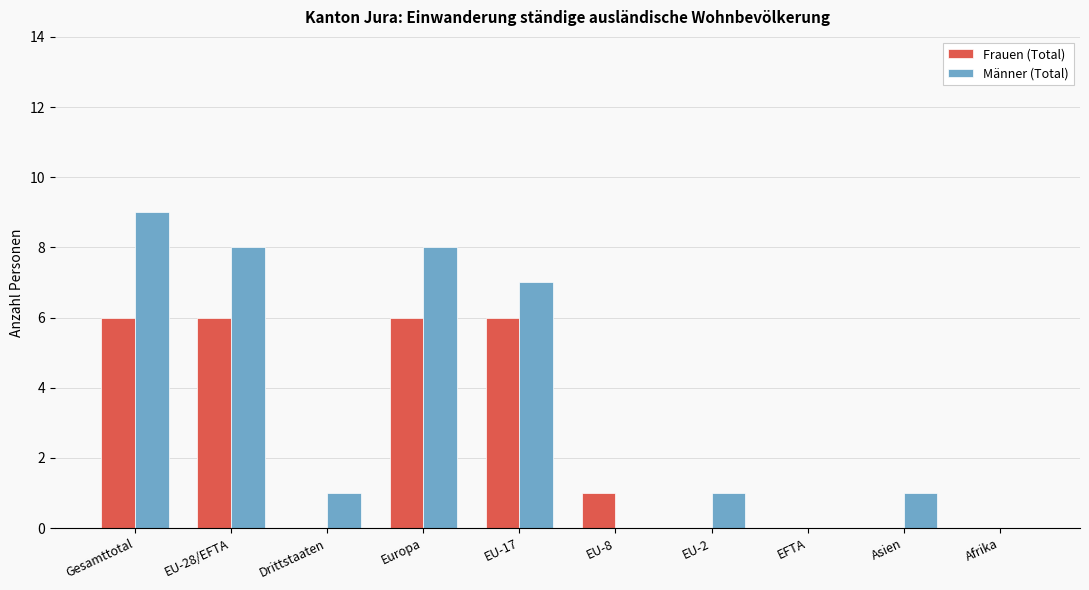

Count the number of categories in the chart.

10